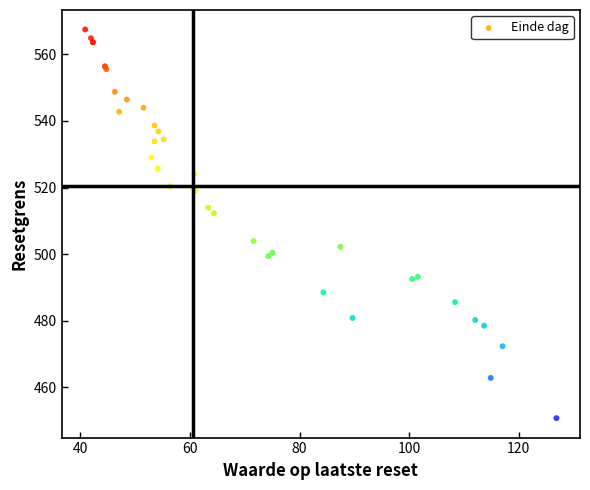

What Y value in the scatter plot is closest to 509?

512.3